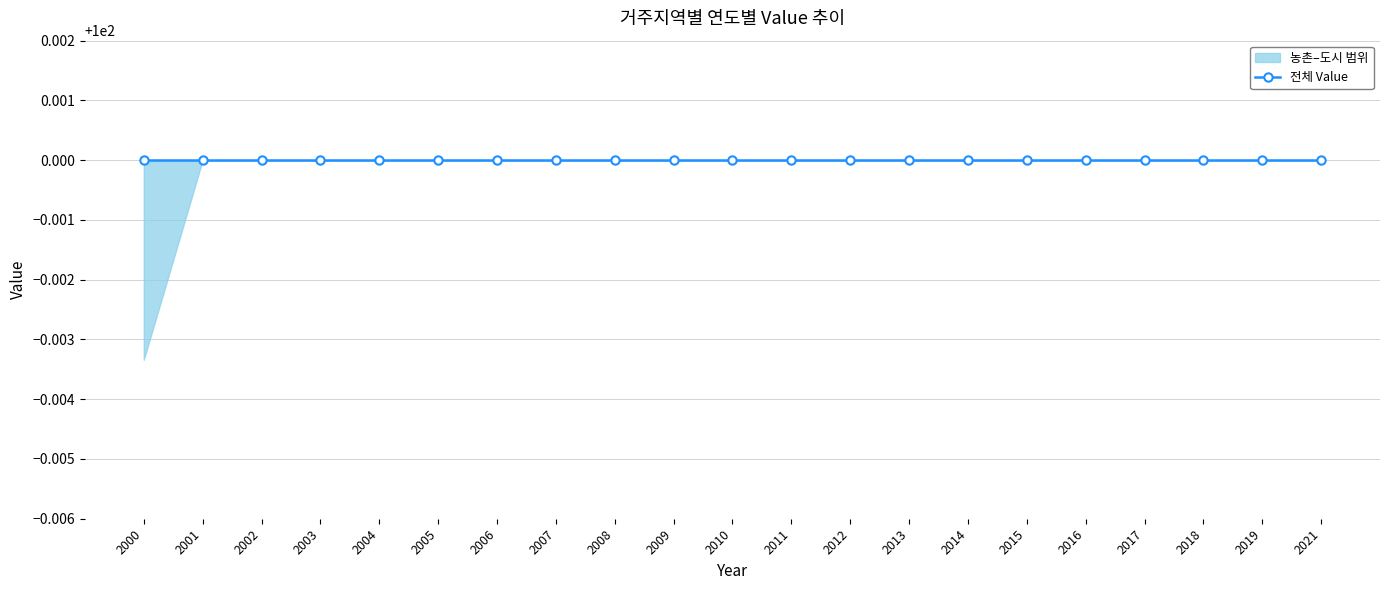

Does the chart have visible grid lines?

Yes